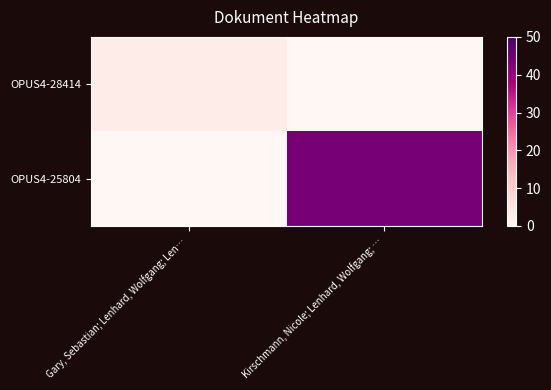

Between Kirschmann, Nicole; Lenhard, Wolfgang; … and Gary, Sebastian; Lenhard, Wolfgang; Len…, which is larger?

Gary, Sebastian; Lenhard, Wolfgang; Len…